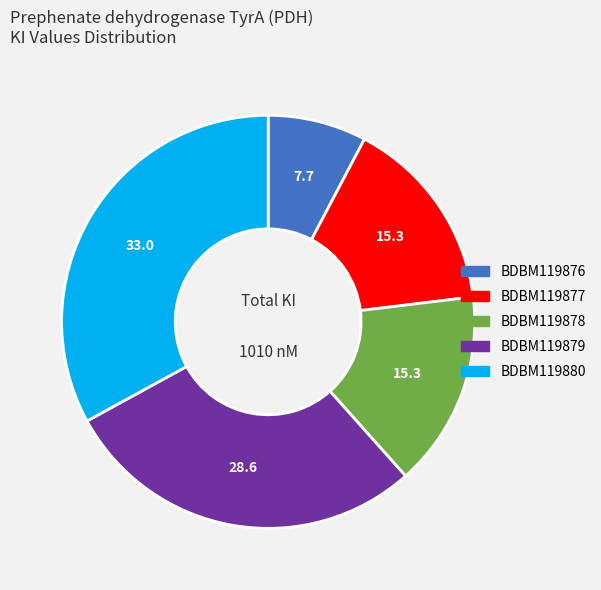

Is it true that BDBM119880 is 33% of the pie?

True